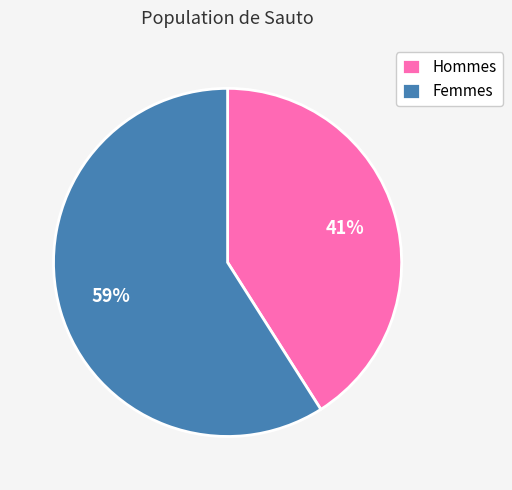

Combined, do Femmes and Hommes account for over 50%?

Yes